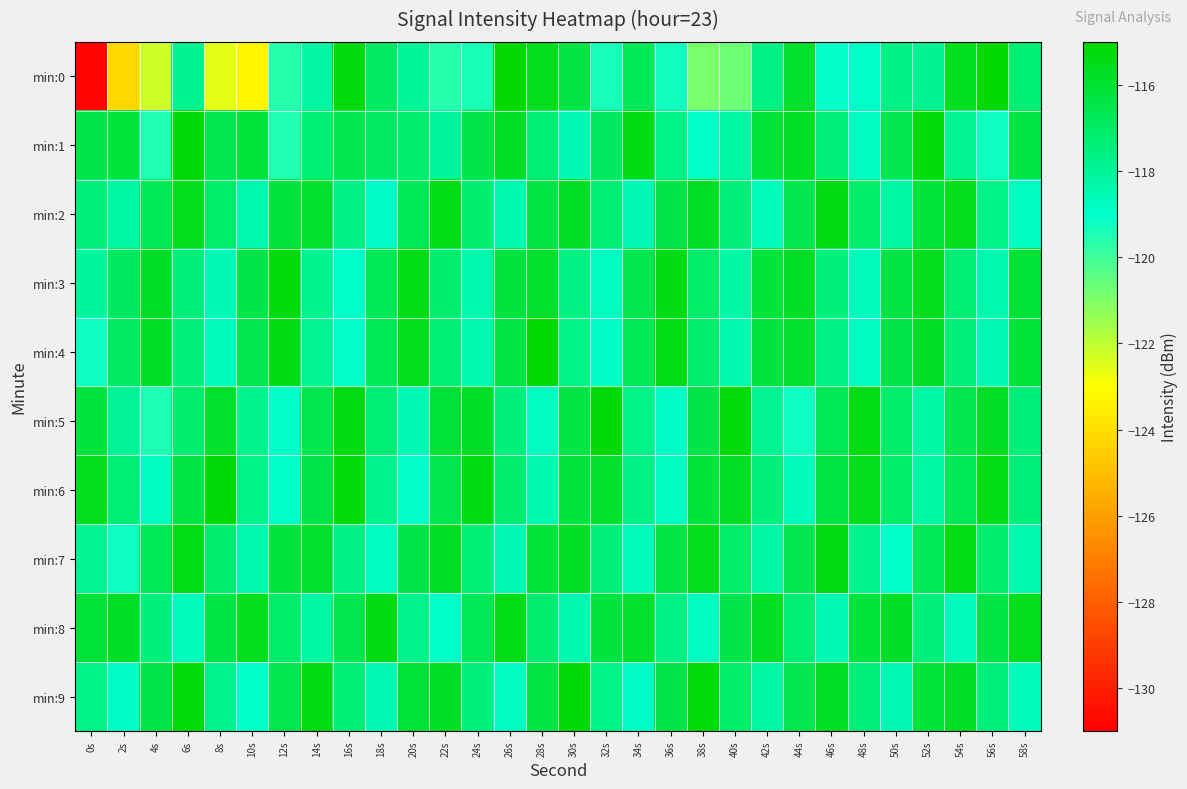

What is the maximum value shown in the chart?

-115.0